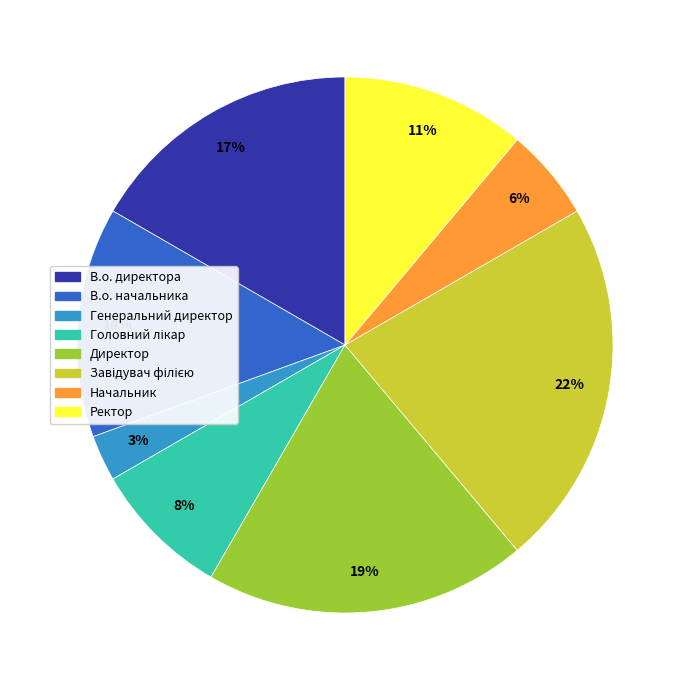

To the nearest percent, what is the average slice percentage?

12%